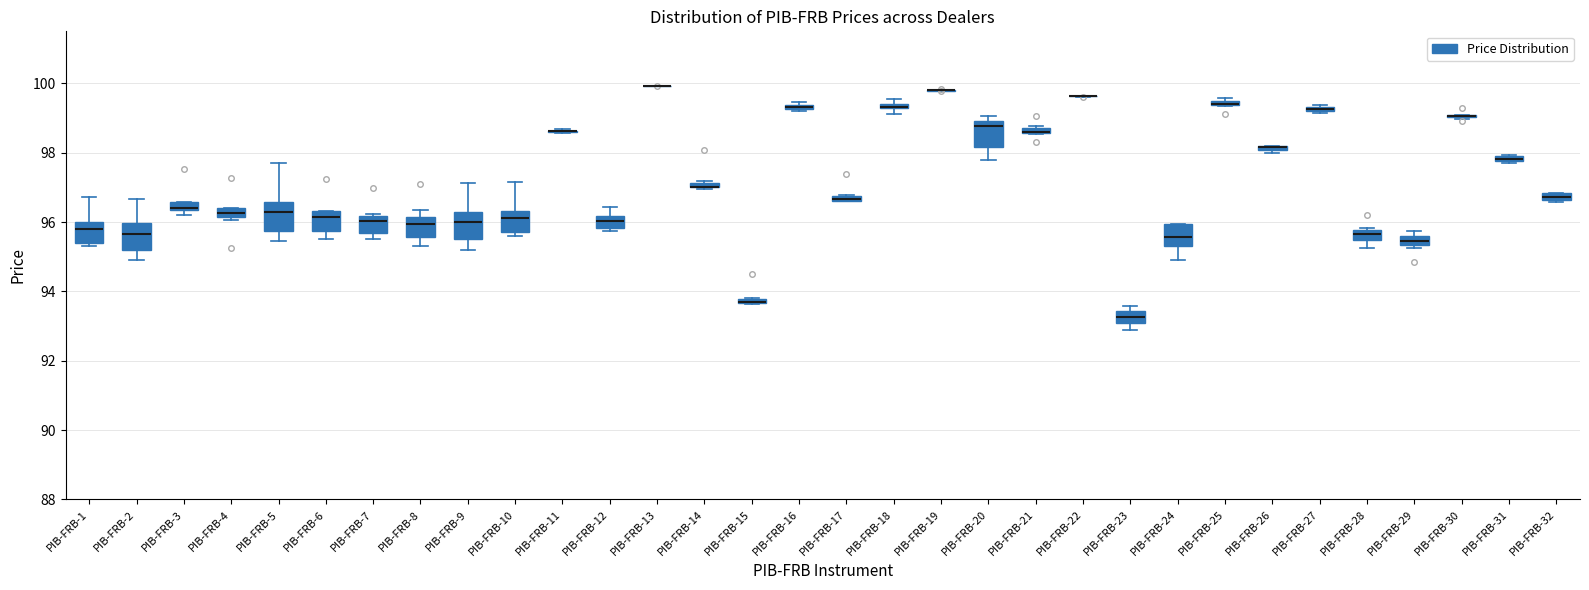

Where does the median line of the box for PIB-FRB-28 sit on the y-axis? The values are not printed on the chart, so give them approximately, as read against the axis.

95.6